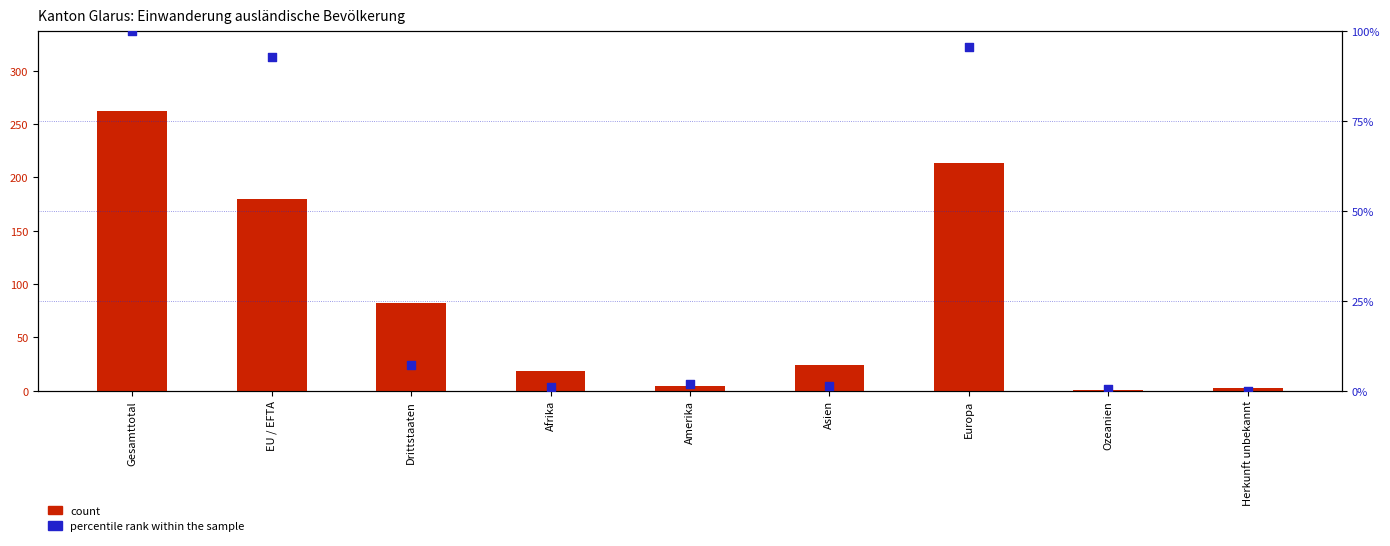

At how many categories does at least one series exceed 38?

4